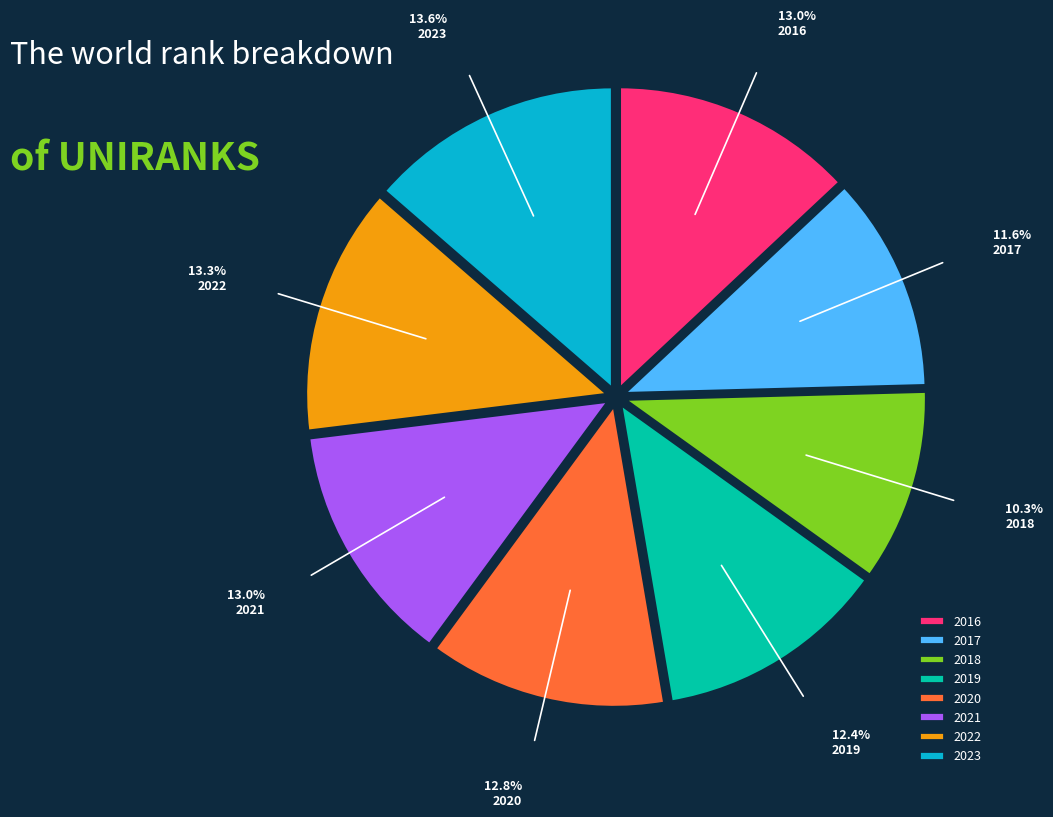

Is there a majority slice in this chart?

No